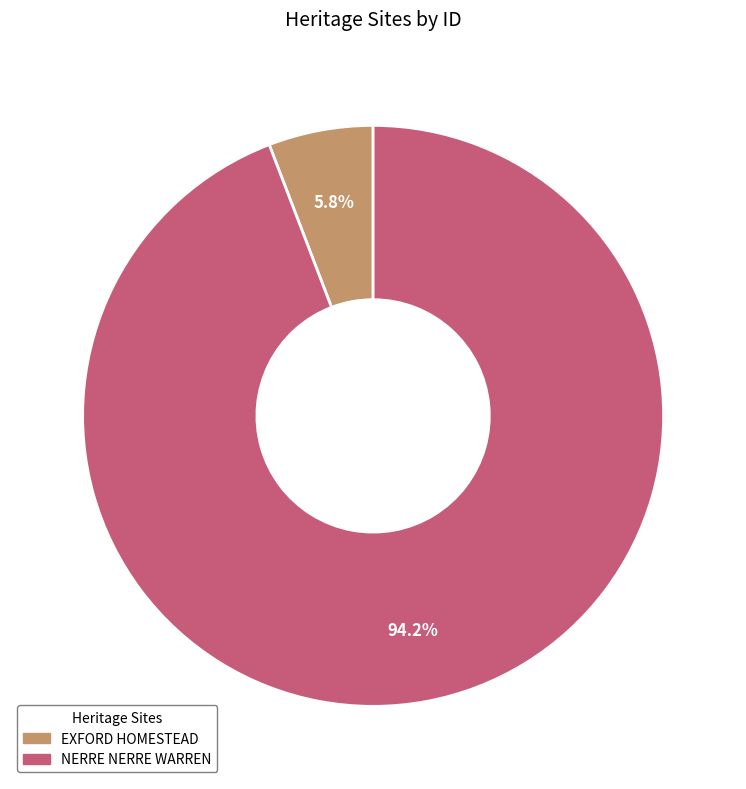

Which slice represents more than half of the pie?

NERRE NERRE WARREN